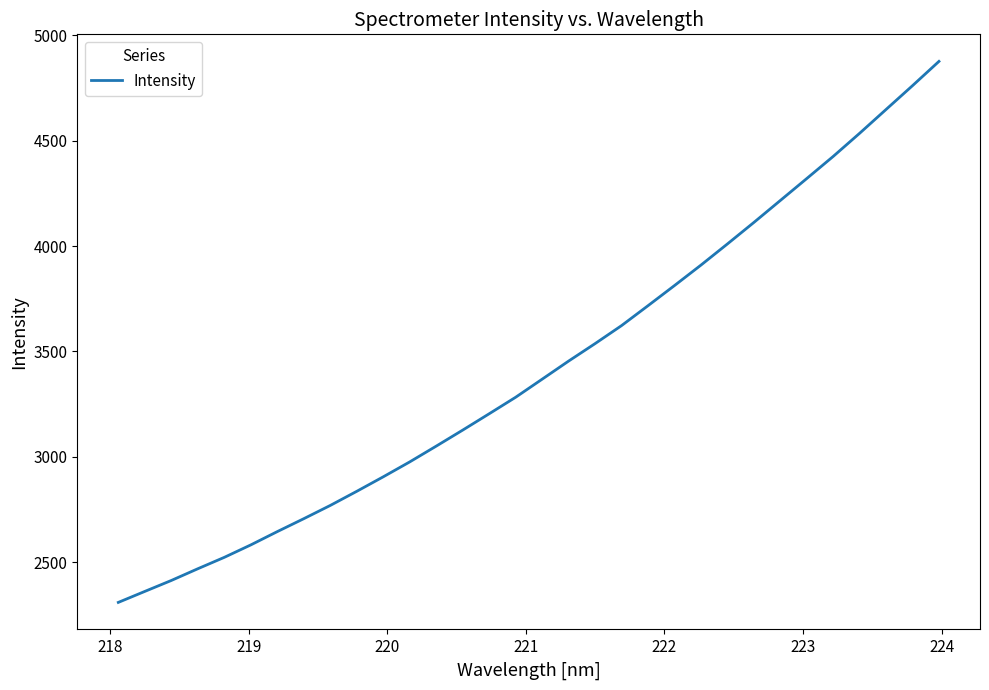

What is the difference between the maximum and minimum values?

2567.2